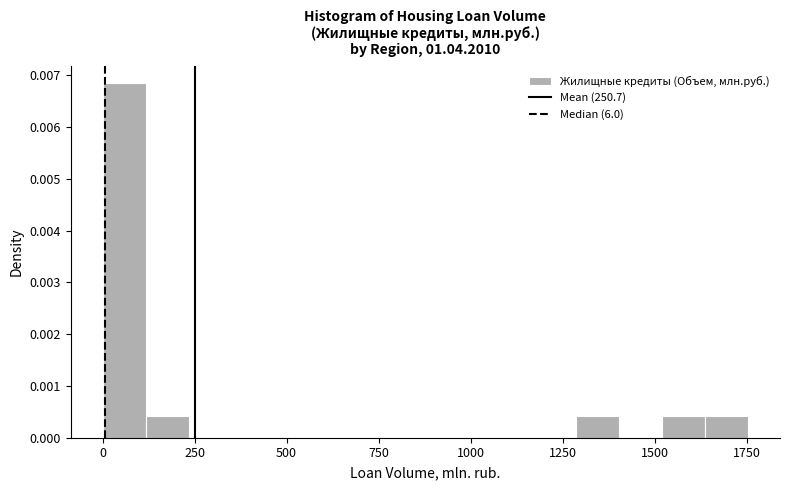

Around what value on the x-axis is the tallest bar? Give the approximate position of its centre, as read against the axis.

50